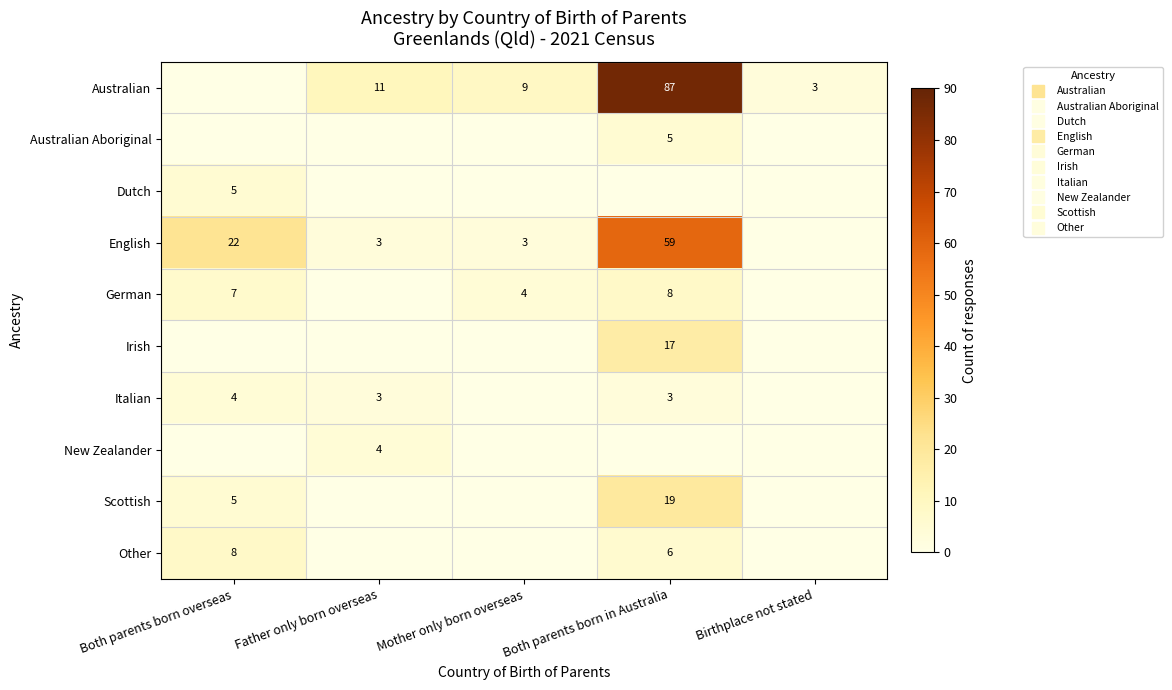

List the labels in order of Scottish value, largest first.

Both parents born in Australia, Both parents born overseas, Father only born overseas, Mother only born overseas, Birthplace not stated